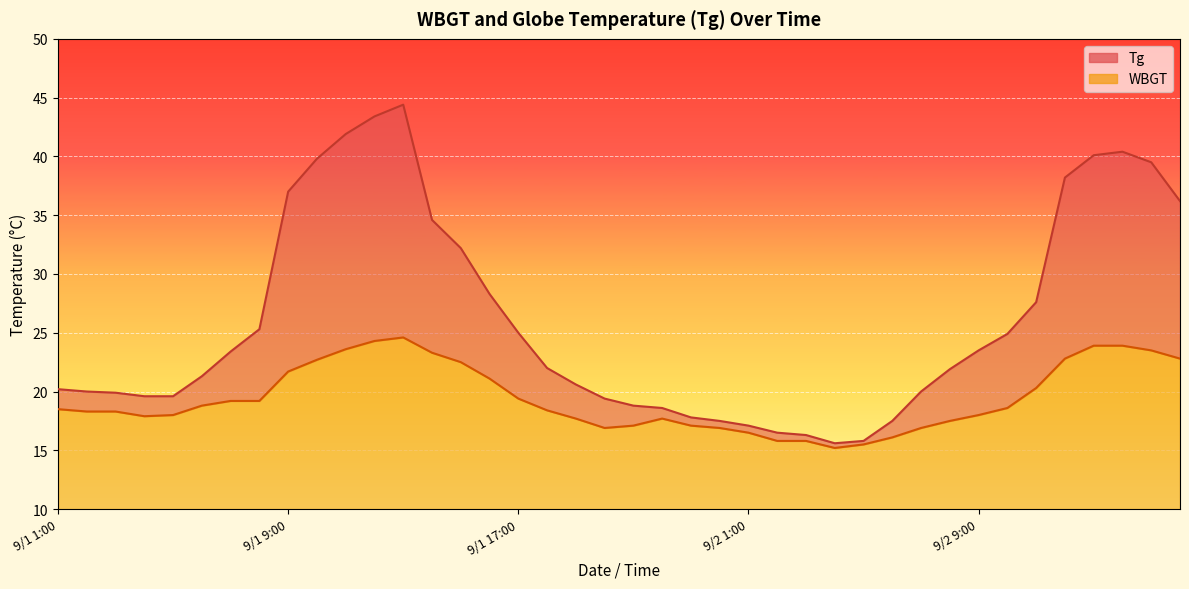

What are all the series names shown in the legend?

Tg, WBGT